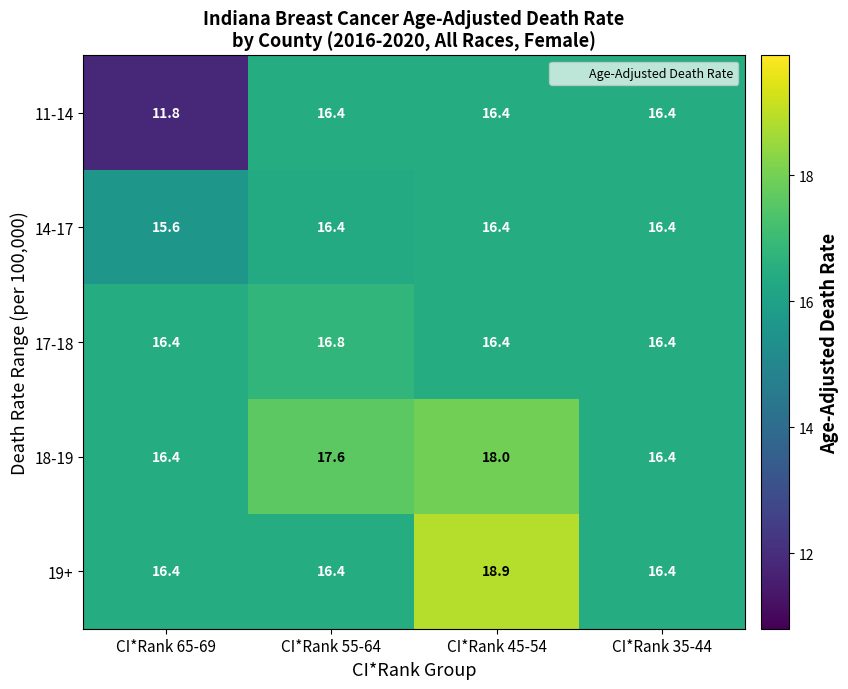

How many 19+ values are between 16 and 18?

3